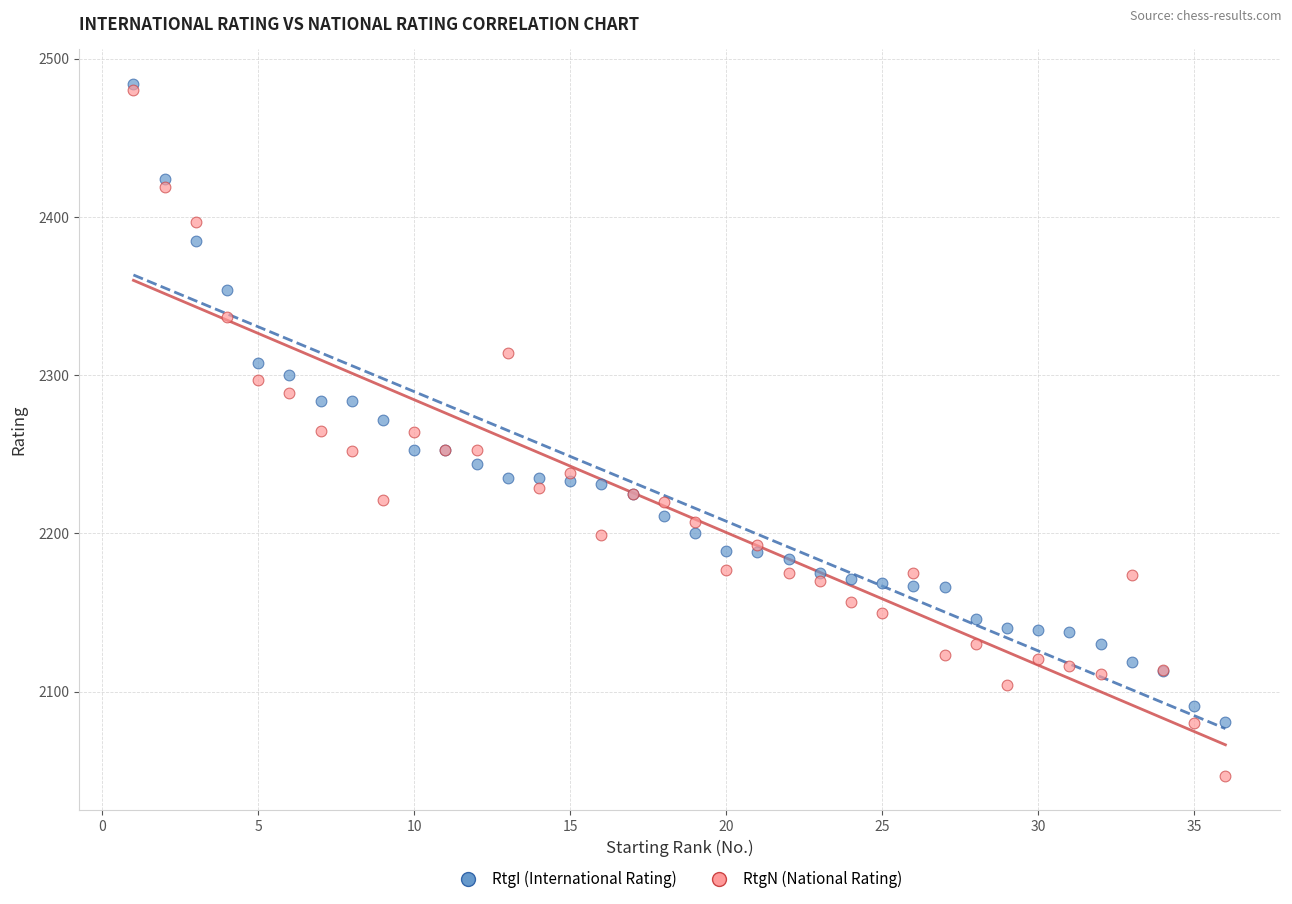

What are all the series names shown in the legend?

RtgI (International Rating), RtgN (National Rating)